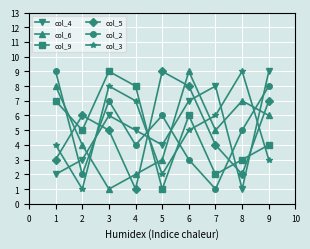

Between 2 and 4, which series saw the biggest shift?

col_3